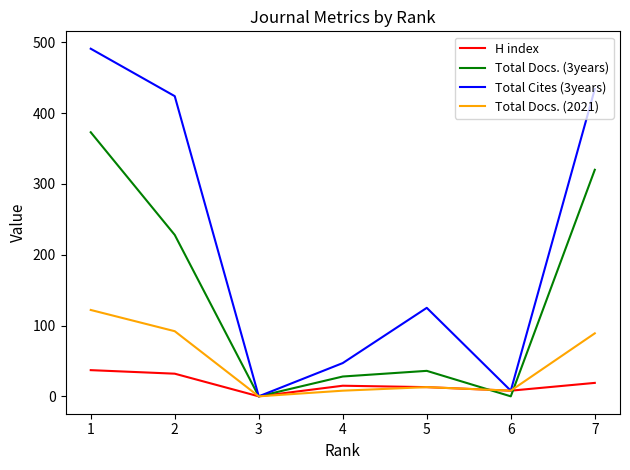

The value of Total Docs. (3years) at 2 is 228. True or false?

True